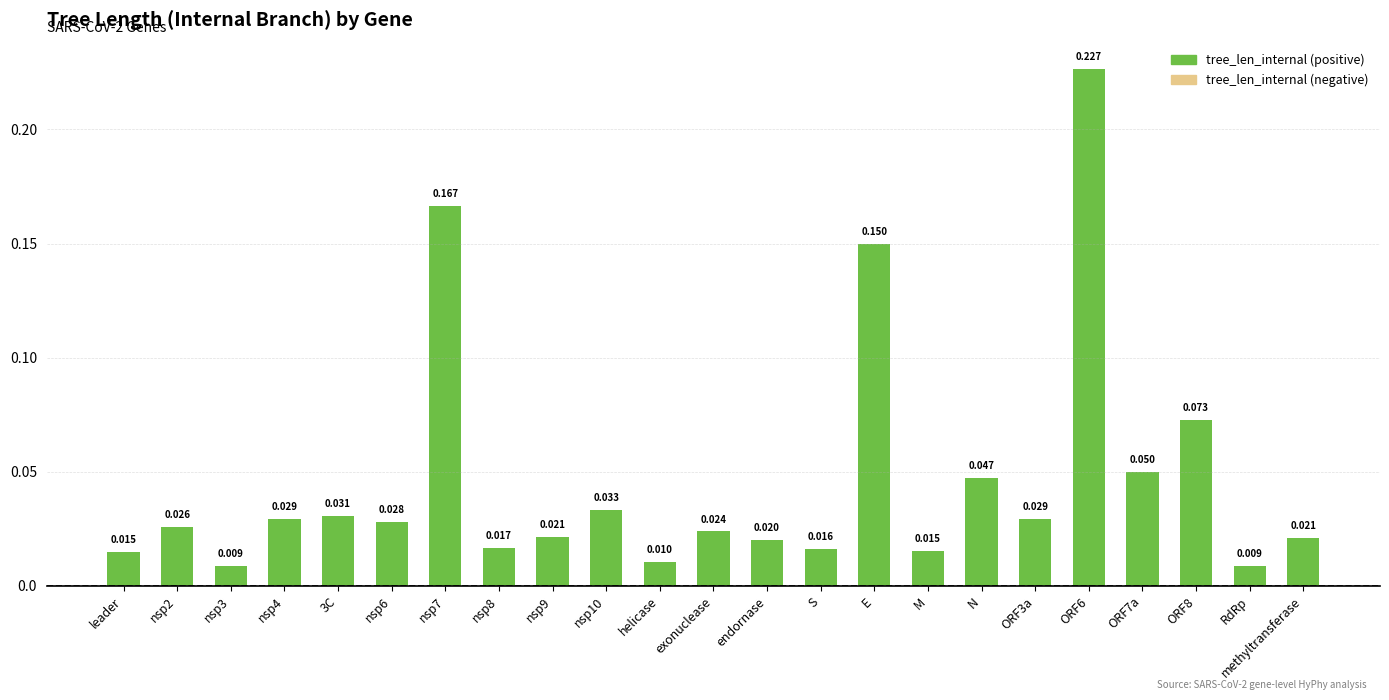

Between N and endornase, which is larger?

N